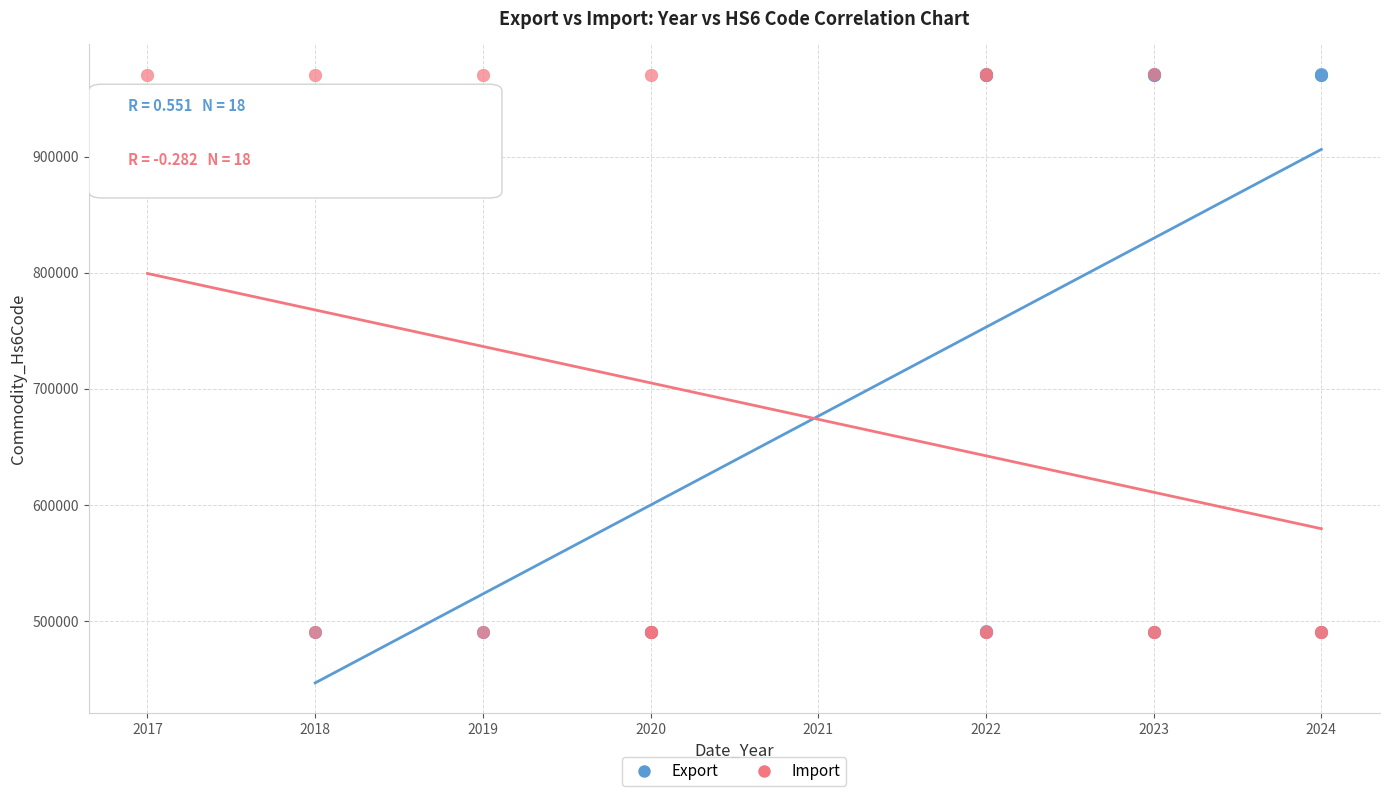

What are all the series names shown in the legend?

Export, Import